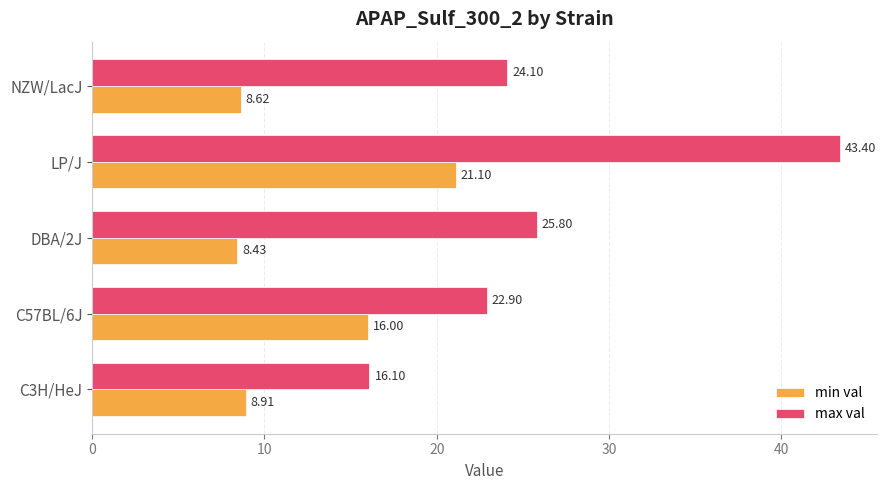

Between LP/J and NZW/LacJ, which series saw the biggest shift?

max val